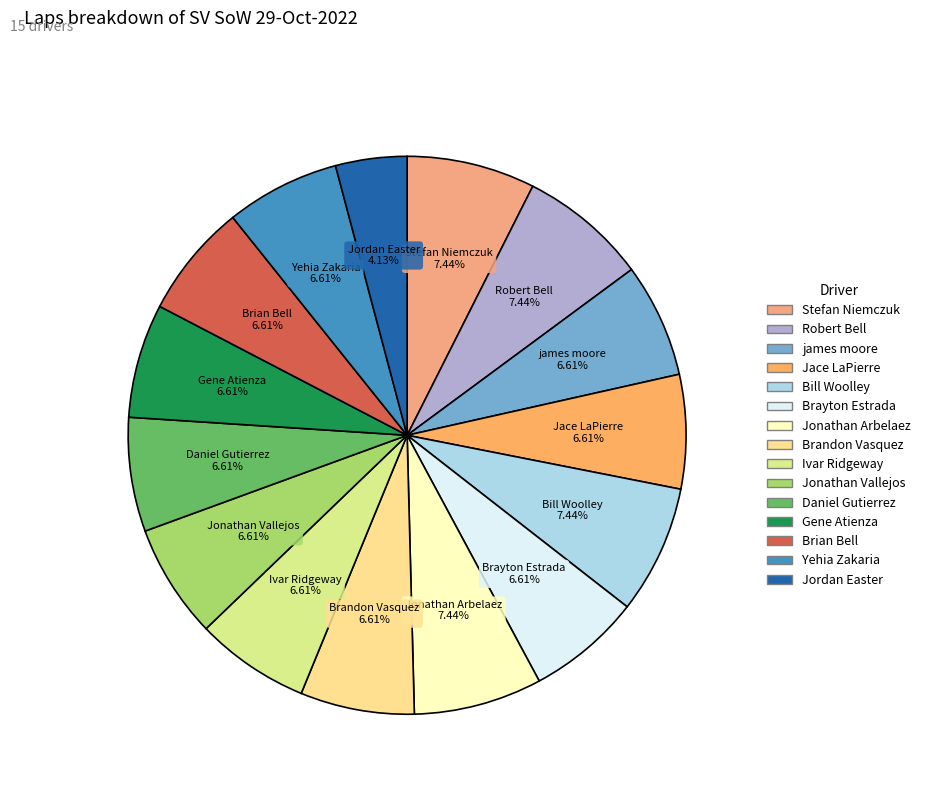

How much of the chart is everything except Ivar Ridgeway?

93.4%